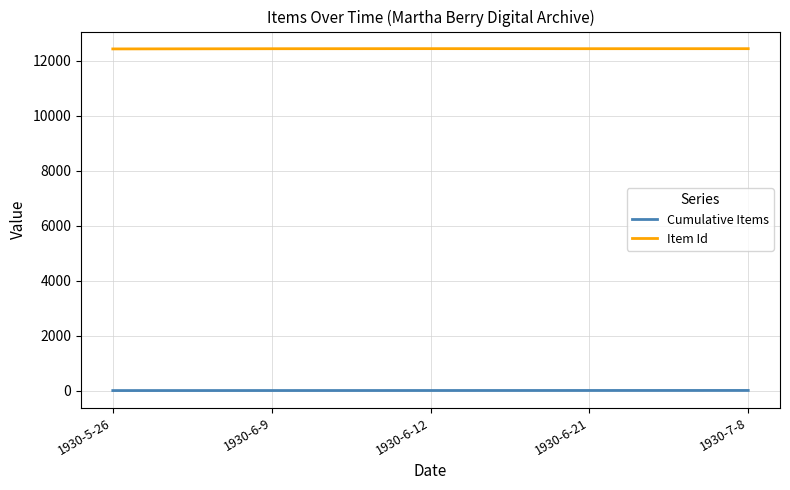

Does the chart have visible grid lines?

Yes